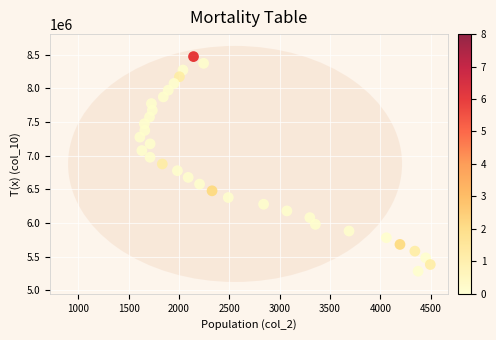

What is the range of X values (max minus min)?

2884.0